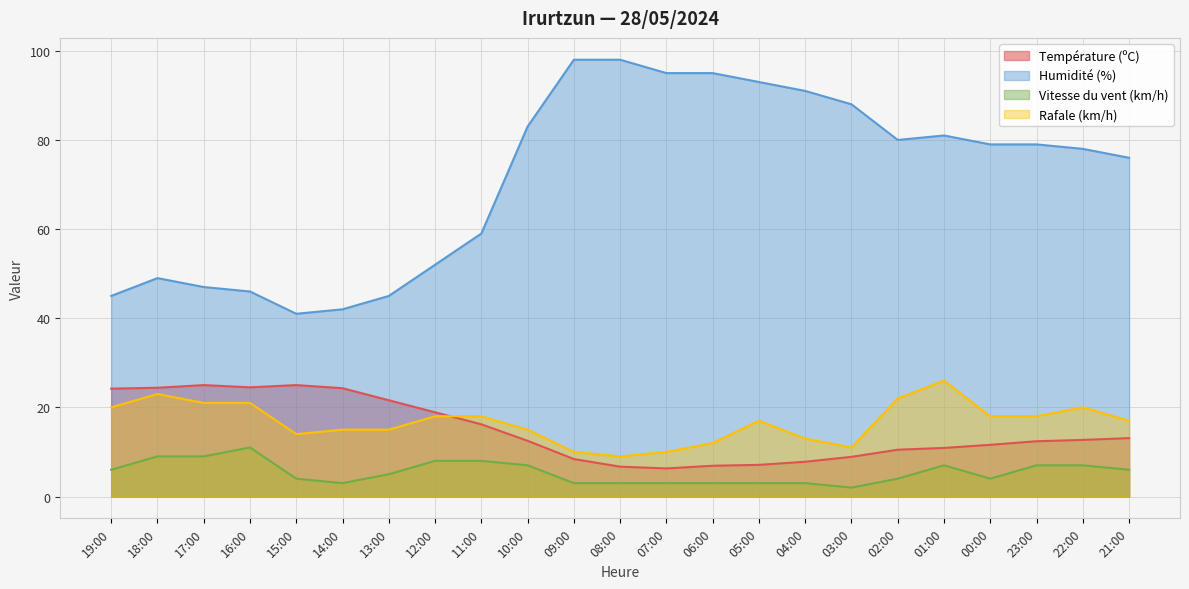

List the series in order of their peak value, lowest first.

Vitesse du vent (km/h), Température (ºC), Rafale (km/h), Humidité (%)